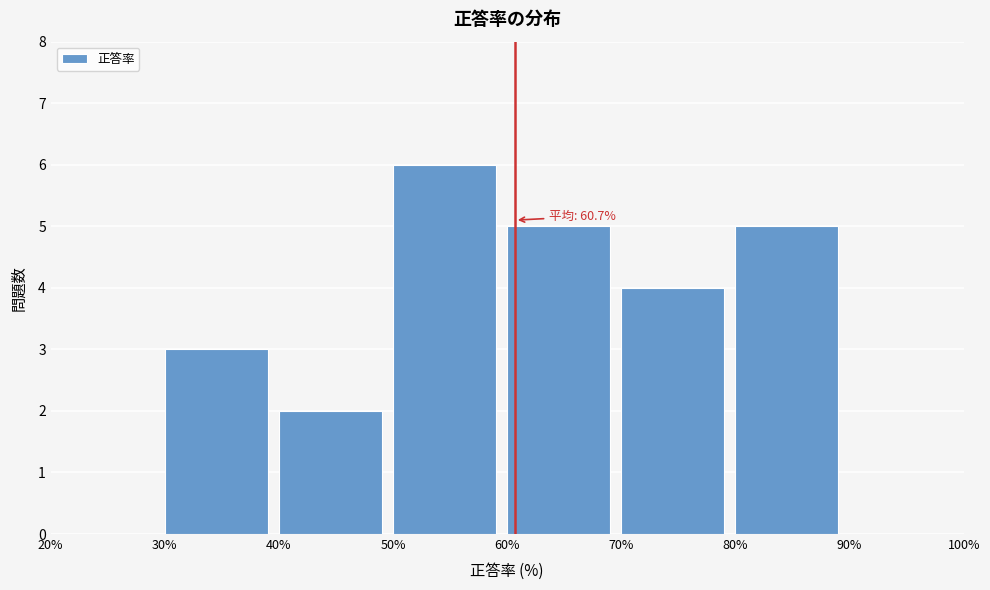

Over which range of the x-axis is the bar tallest?

50% to 60%